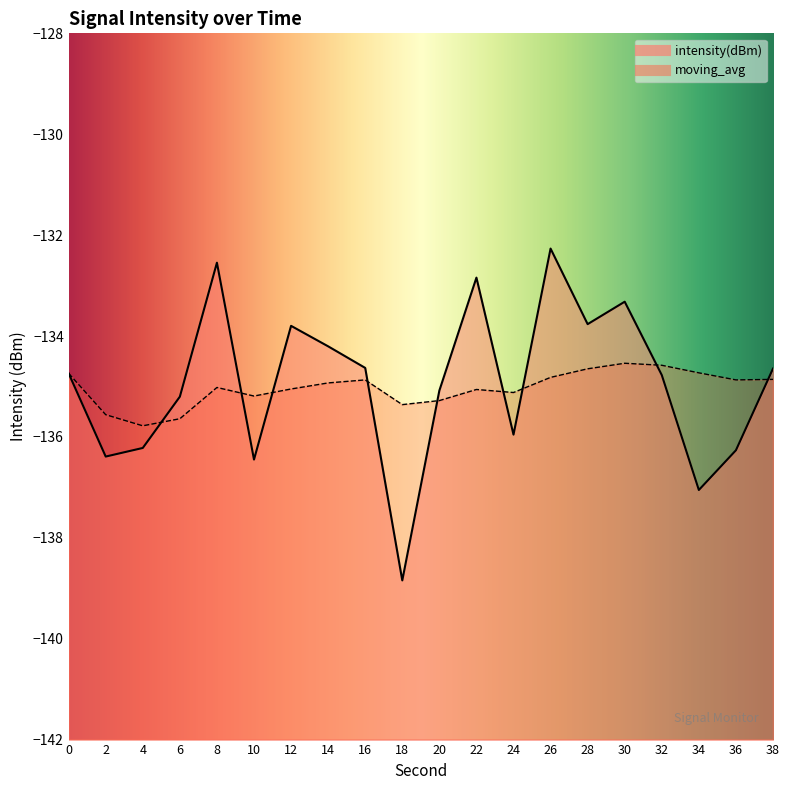

At how many categories does at least one series exceed -136?

20